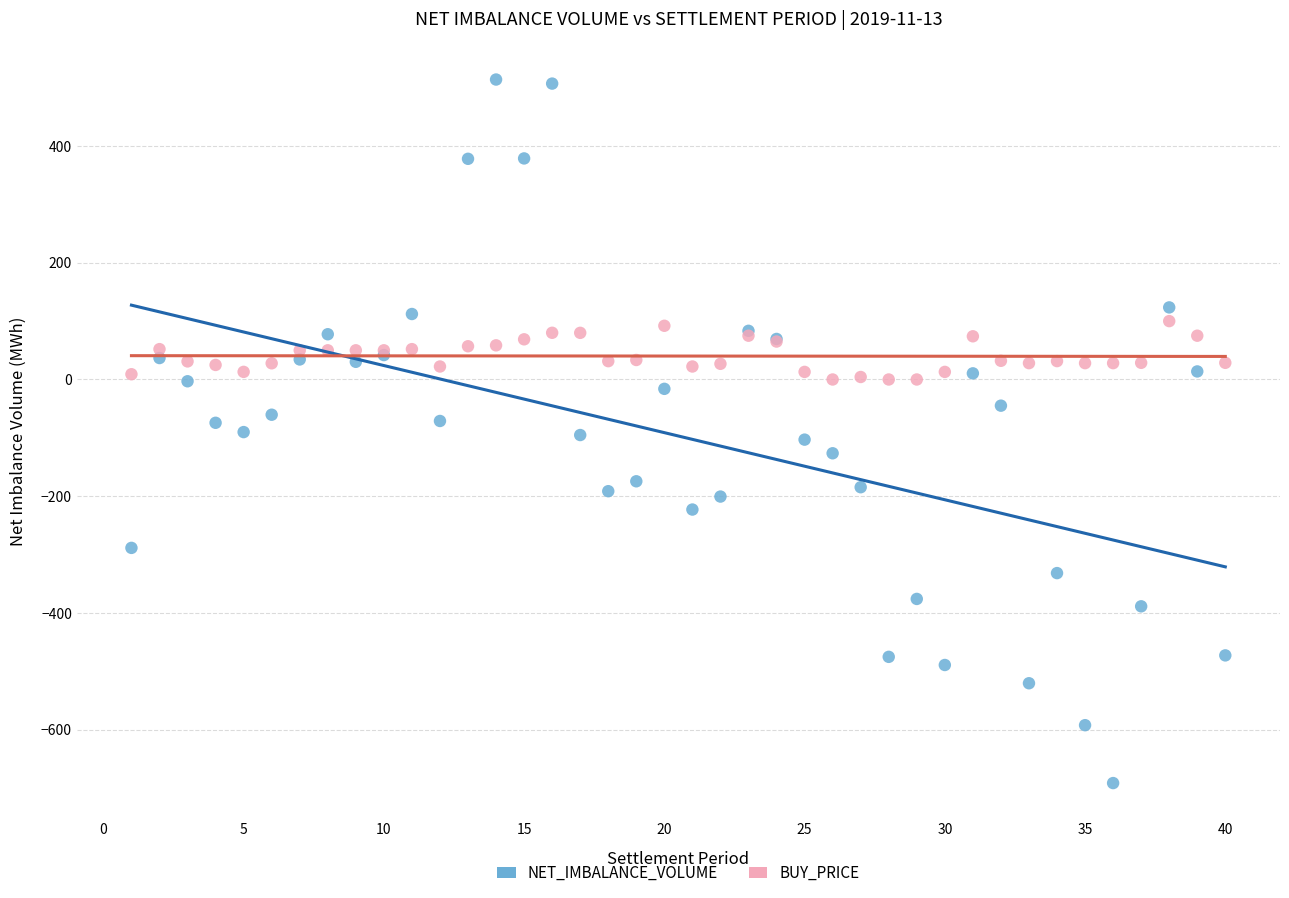

What is the X range (max minus min) for the scatter plot?

39.0